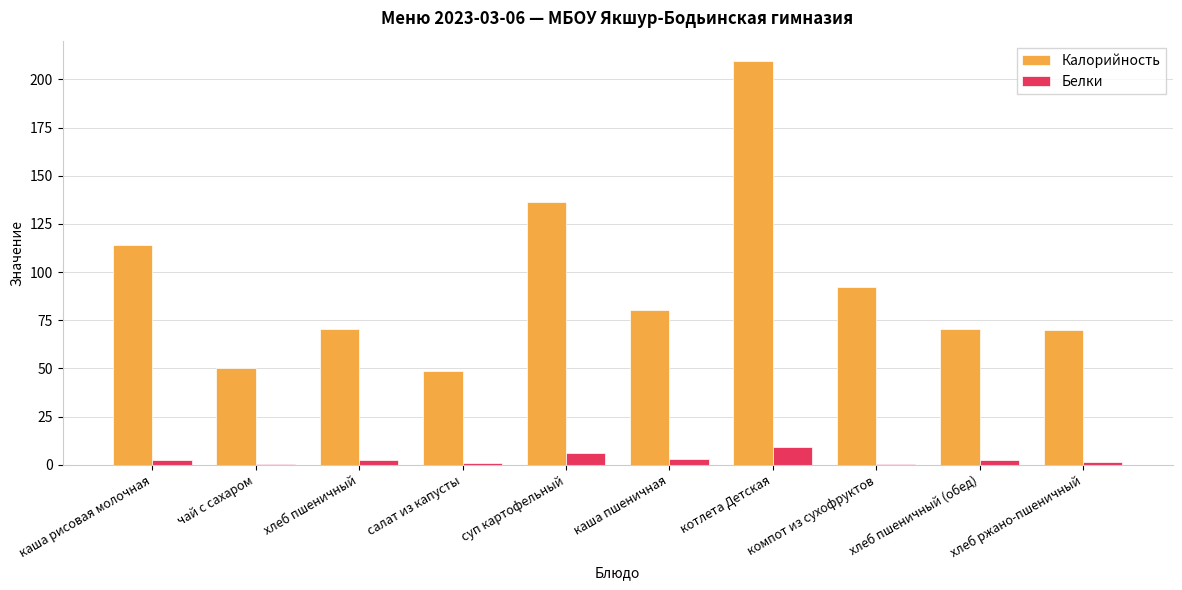

Read the Калорийность value at чай с сахаром.

50.4